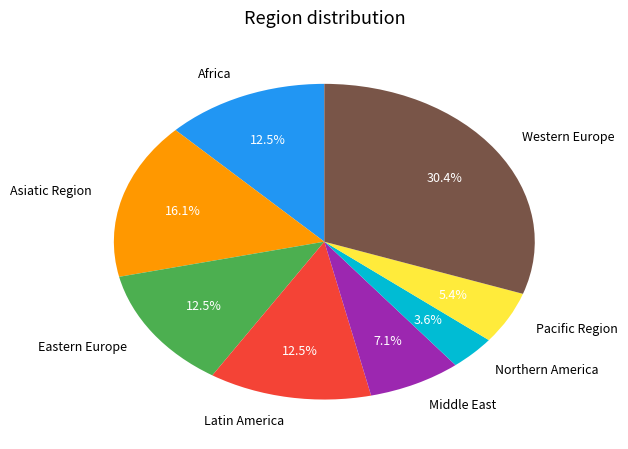

What is the smallest slice in the pie chart?

Northern America